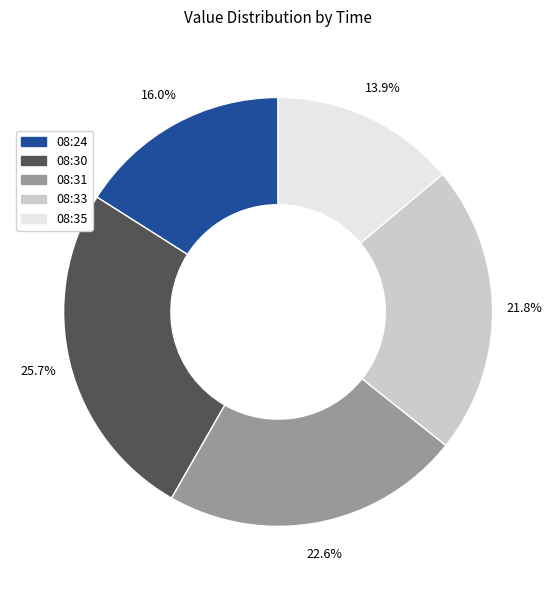

Count the number of slices in the pie.

5